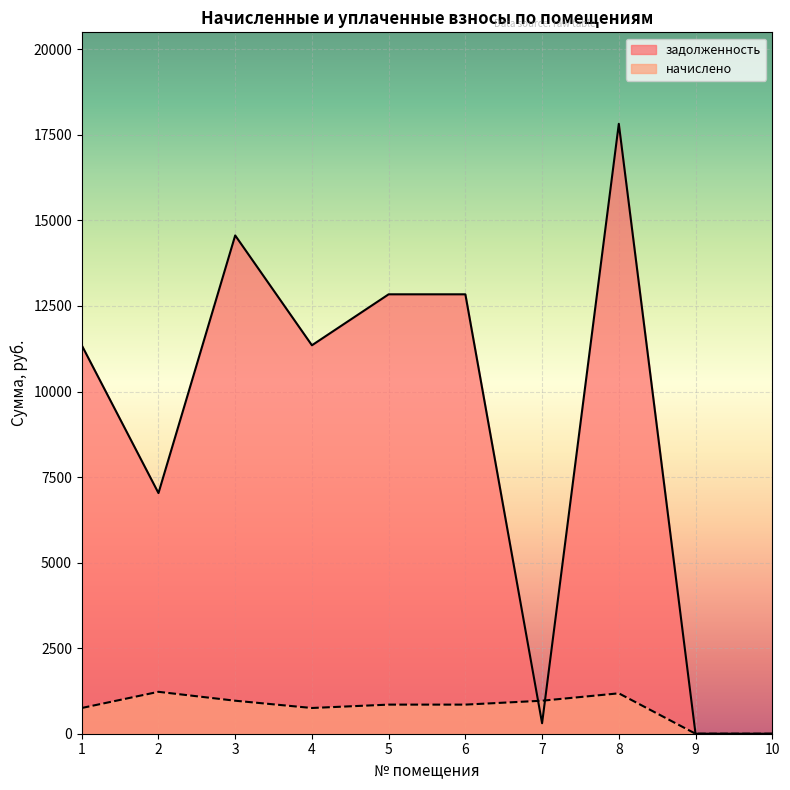

How many values in начислено are above zero?

8